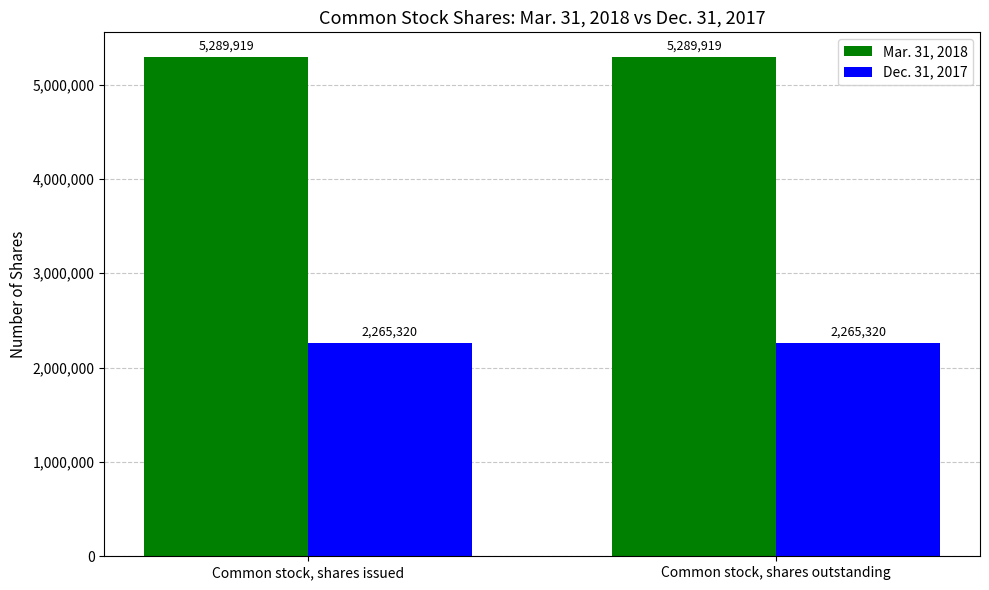

What is the total value across all series at Common stock, shares issued?

7555239